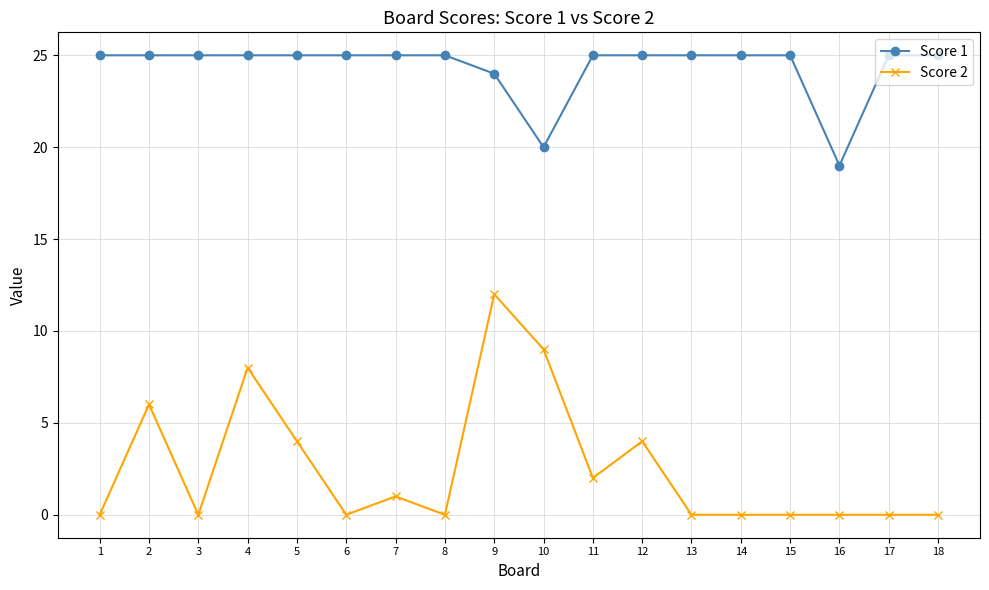

Reading right to left, extract all data points from this chart.

Score 1: 25	25	19	25	25	25	25	25	20	24	25	25	25	25	25	25	25	25
Score 2: 0	0	0	0	0	0	4	2	9	12	0	1	0	4	8	0	6	0